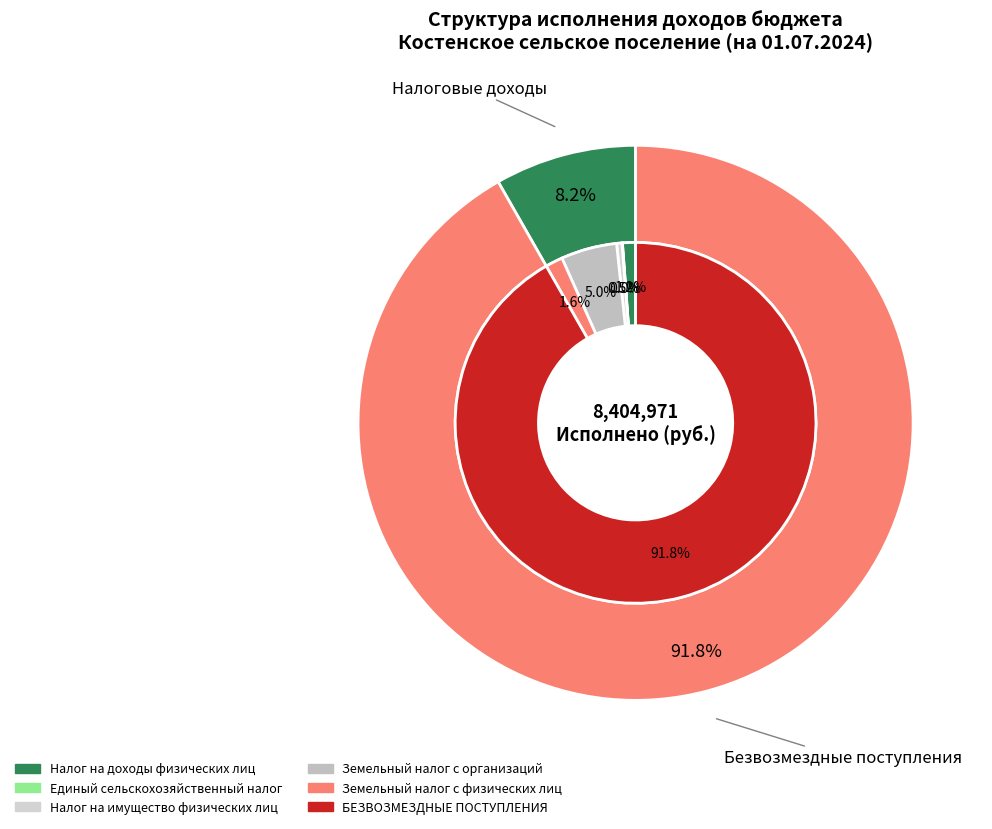

Do Налог на доходы физических лиц and Налог на имущество физических лиц together represent more than half of the pie?

No